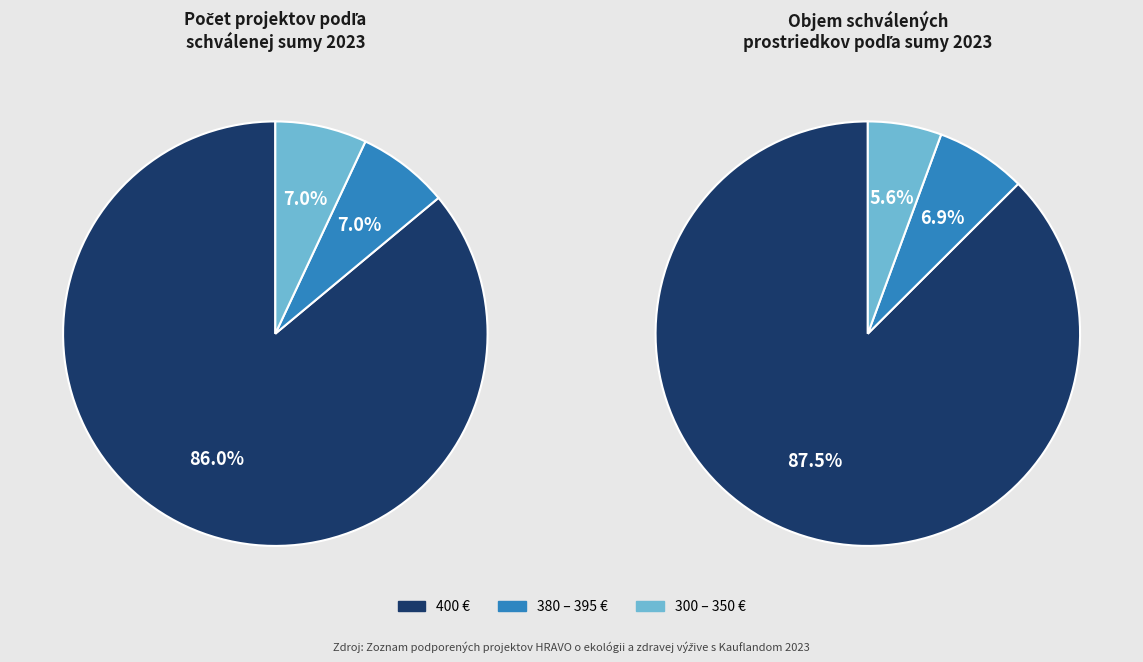

Which category has the biggest portion of the pie?

400